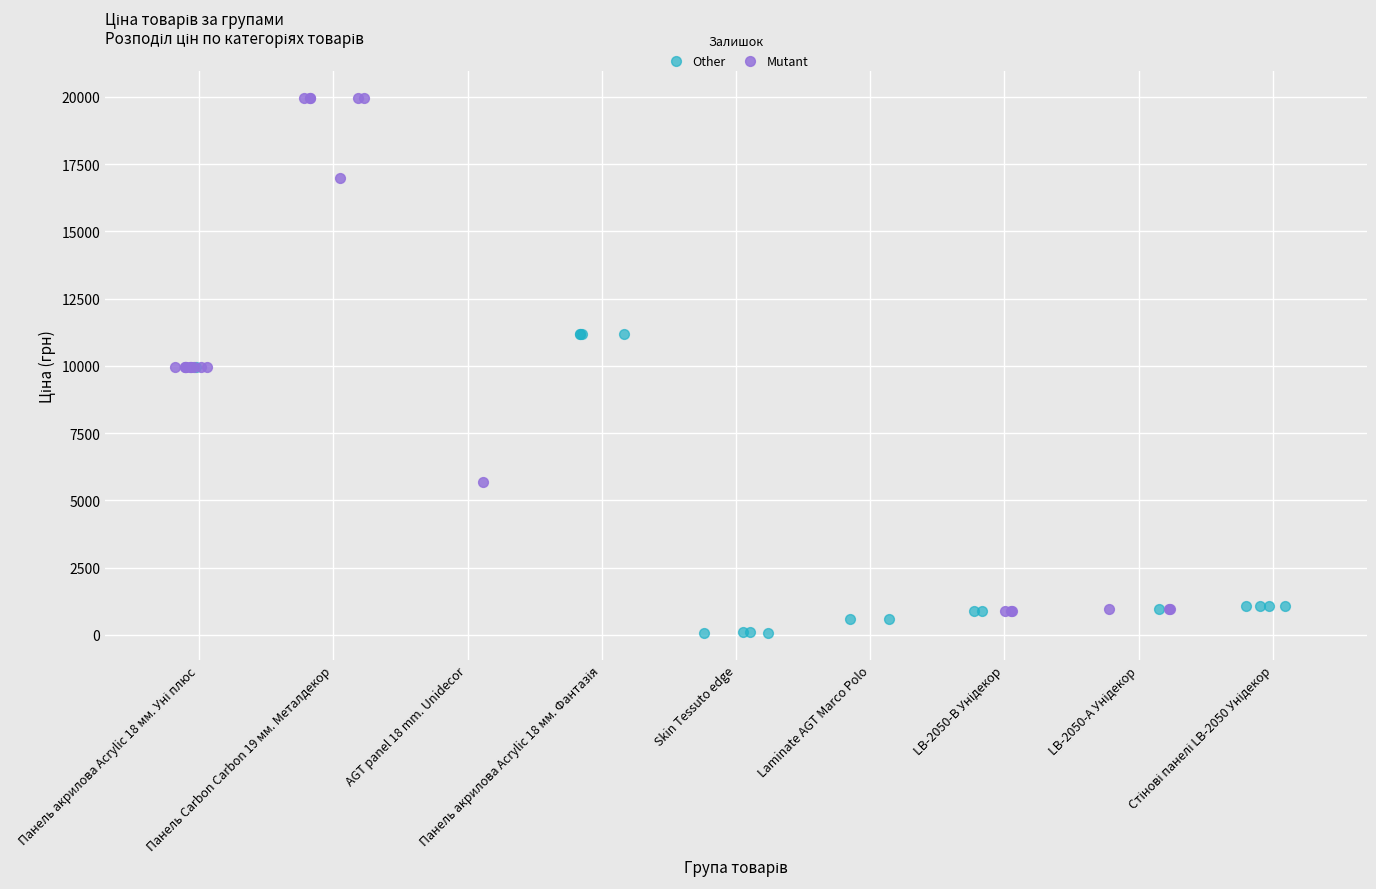

Which series has the widest spread of Y values?

Mutant